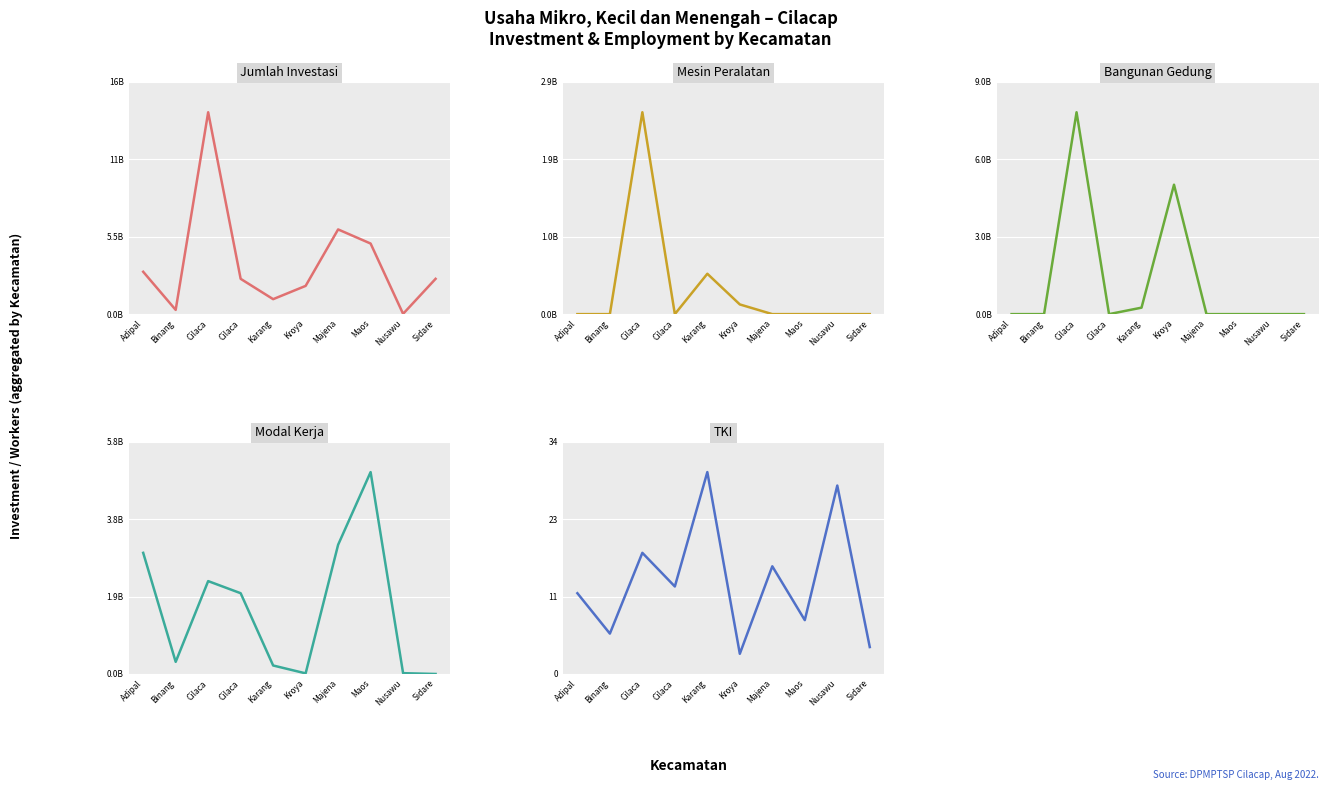

List the labels in order of TKI value, smallest first.

Kroya, Sidare, Binang, Maos, Adipal, Cilaca, Majena, Cilaca, Nusawu, Karang